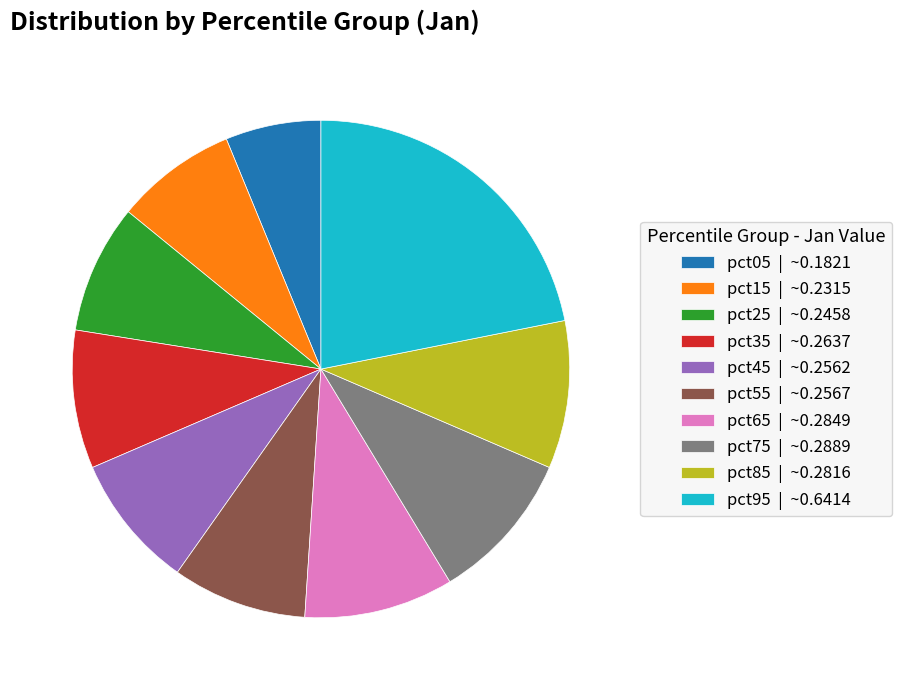

What is the smallest slice in the pie chart?

pct05